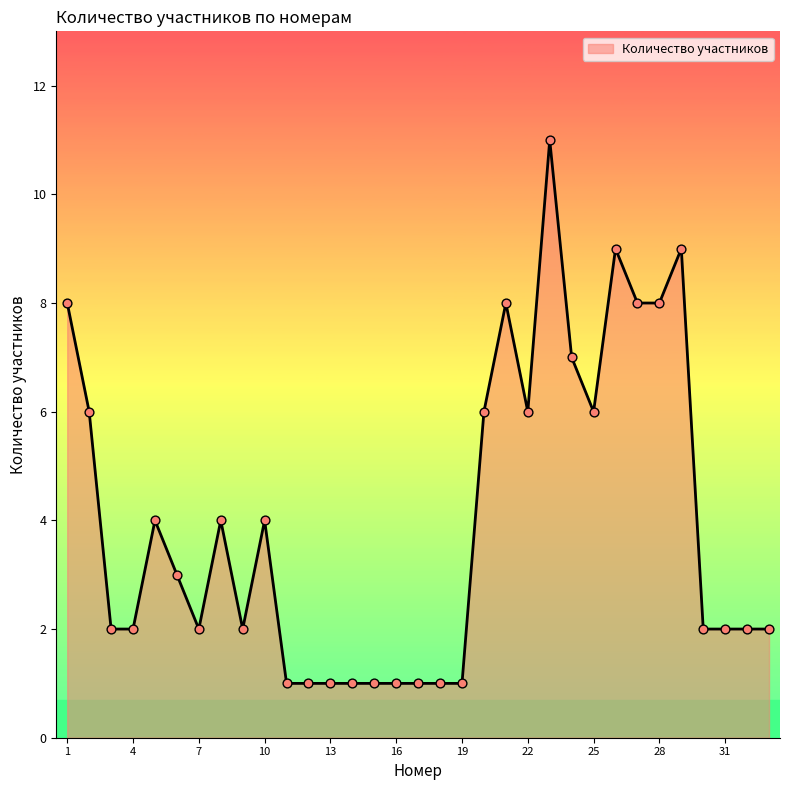

What is the greatest value displayed?

11